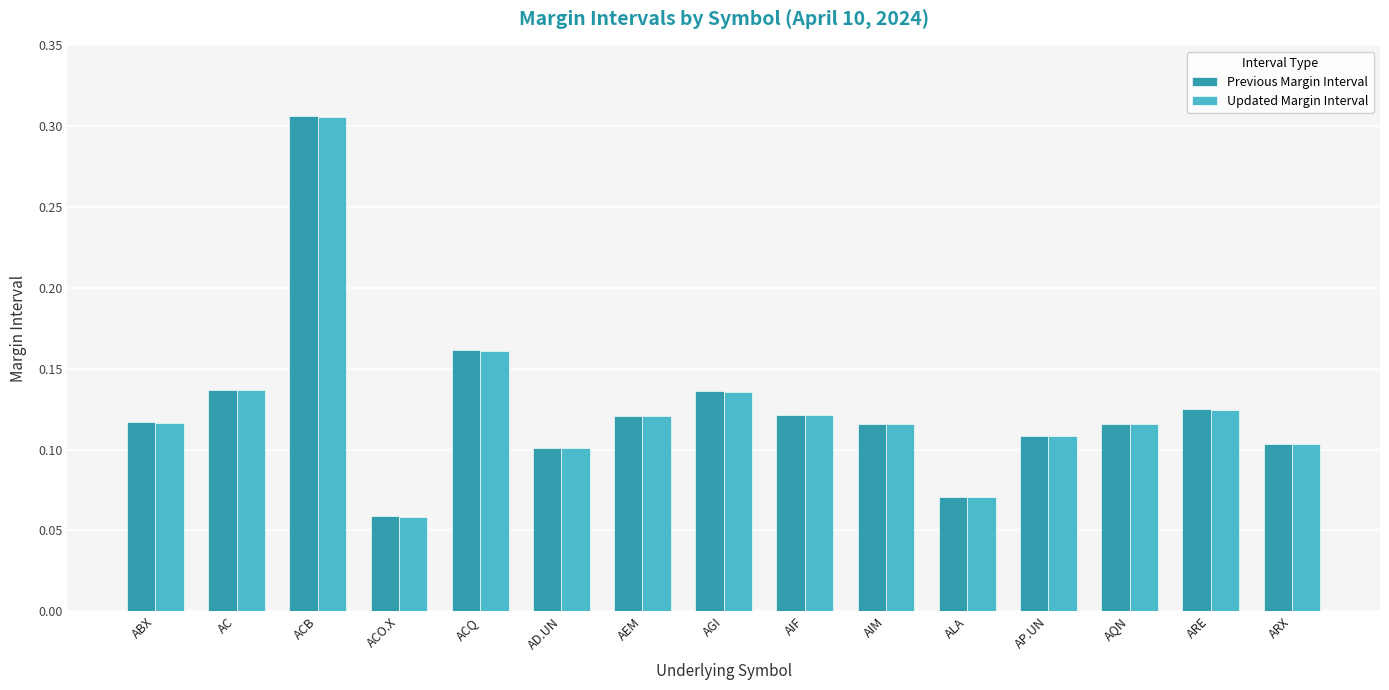

At how many categories does at least one series exceed 0?

15